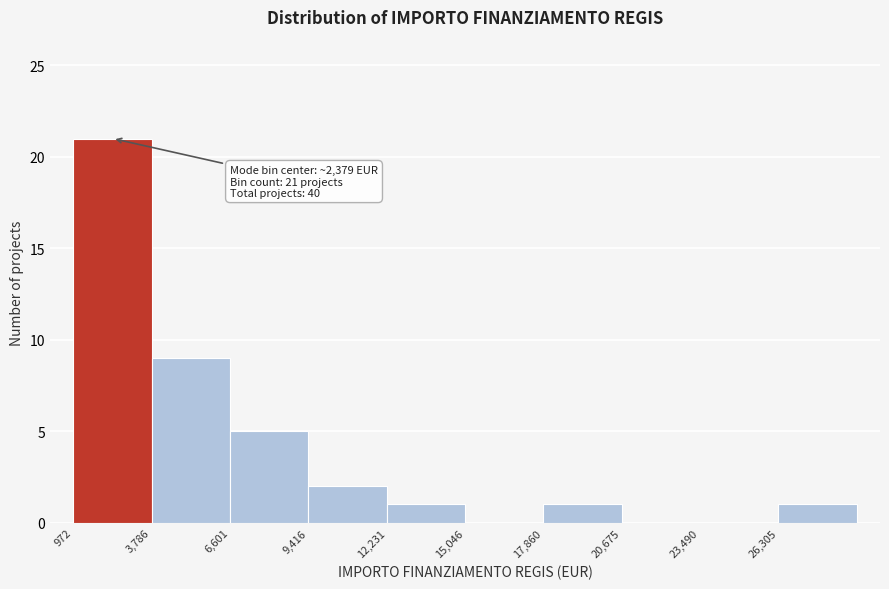

Over which range of the x-axis is the bar tallest?

1000 to 4000